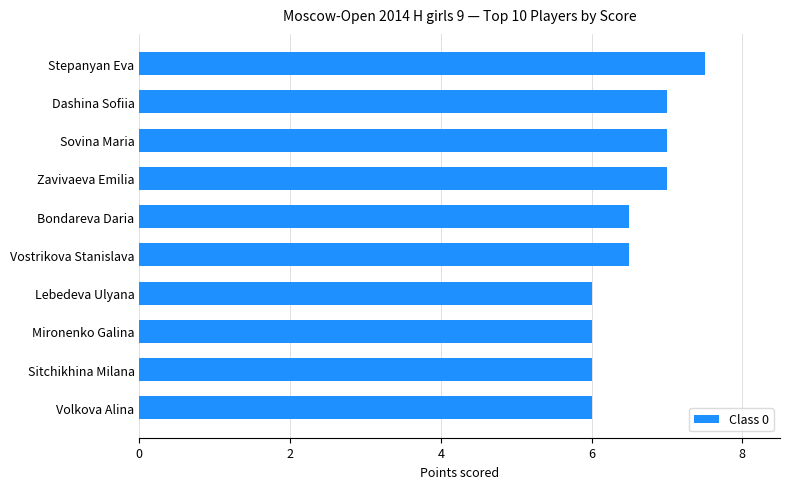

True or false: the data shows 11.8 at Sovina Maria.

False